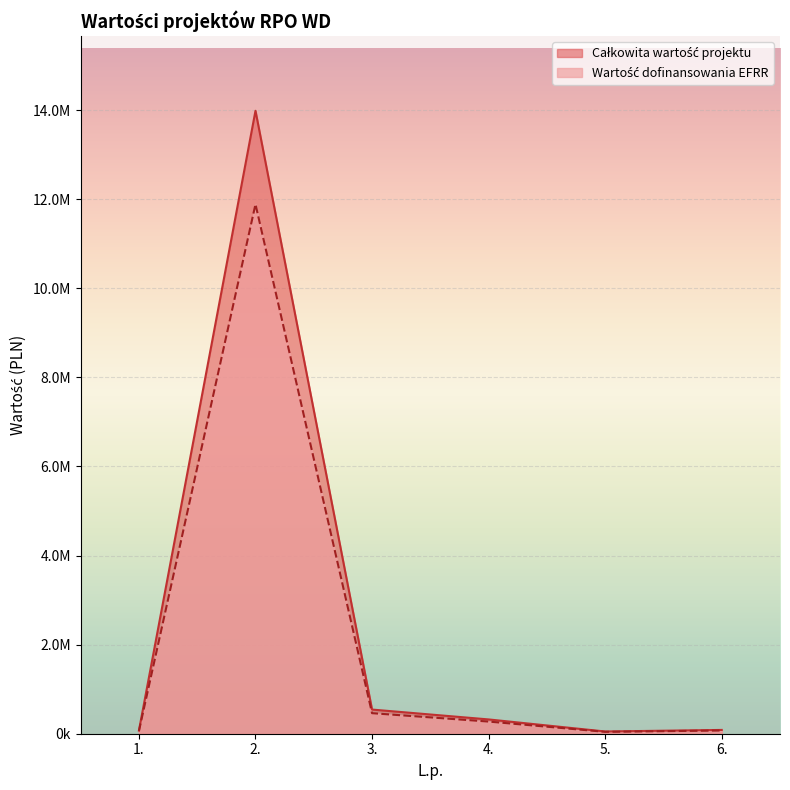

At which label does Całkowita wartość projektu reach its minimum?

5.